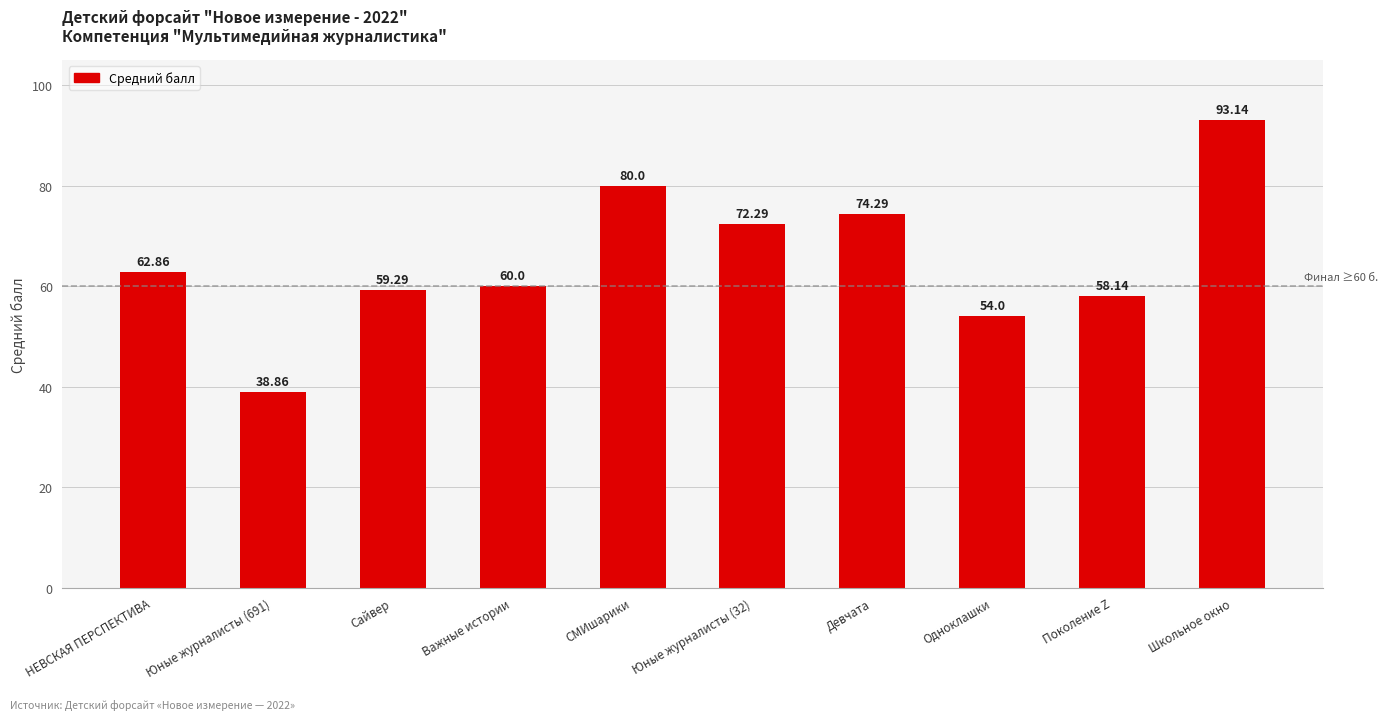

What is the label of the 3rd bar from the right?

Одноклашки